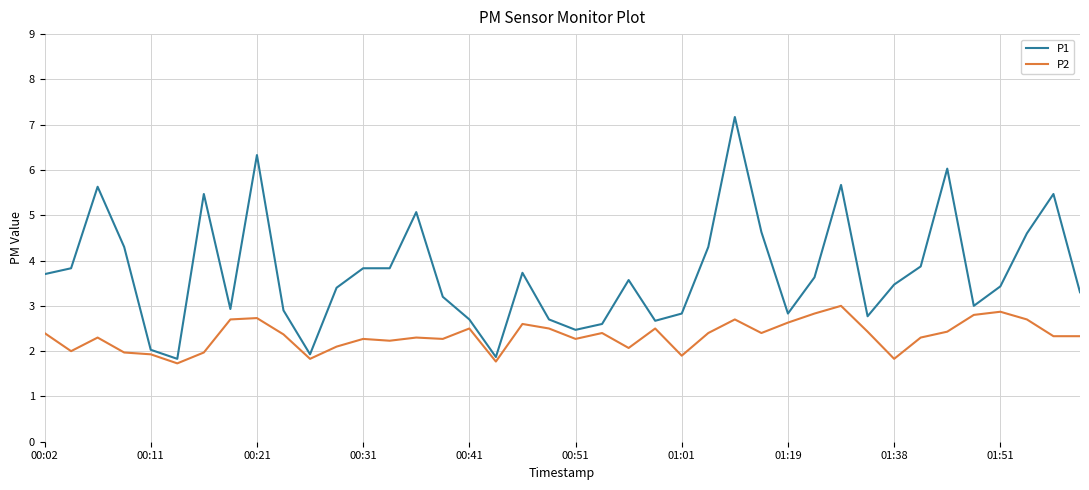

Which series has the largest total across all categories?

P1